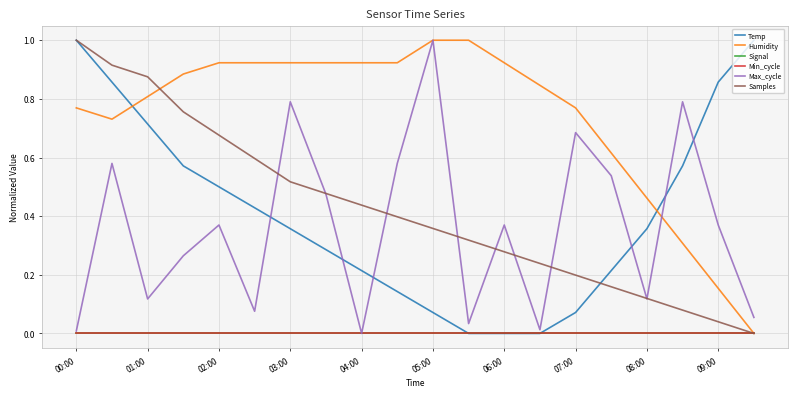

At which category does the chart reach its minimum across all series?

11